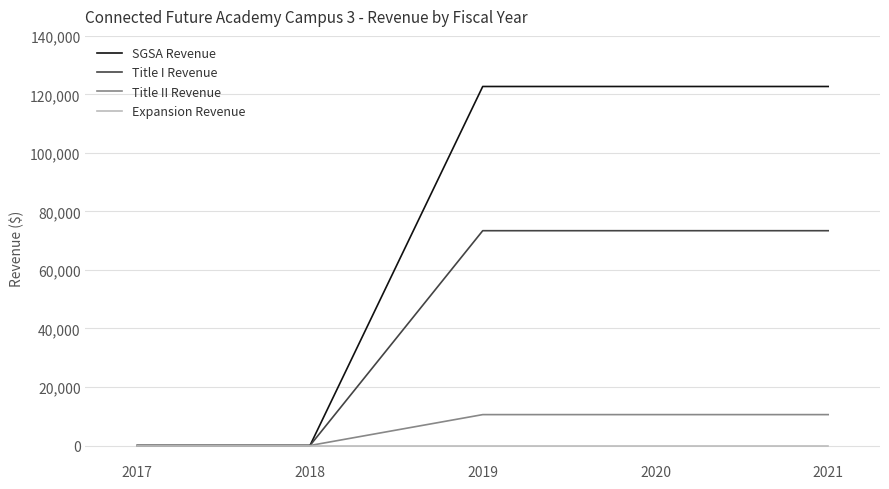

Which series has the widest spread of values?

SGSA Revenue